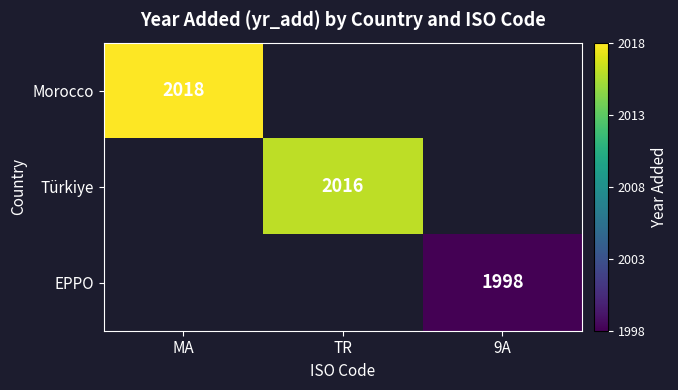

The value of Türkiye at TR is 3255. True or false?

False